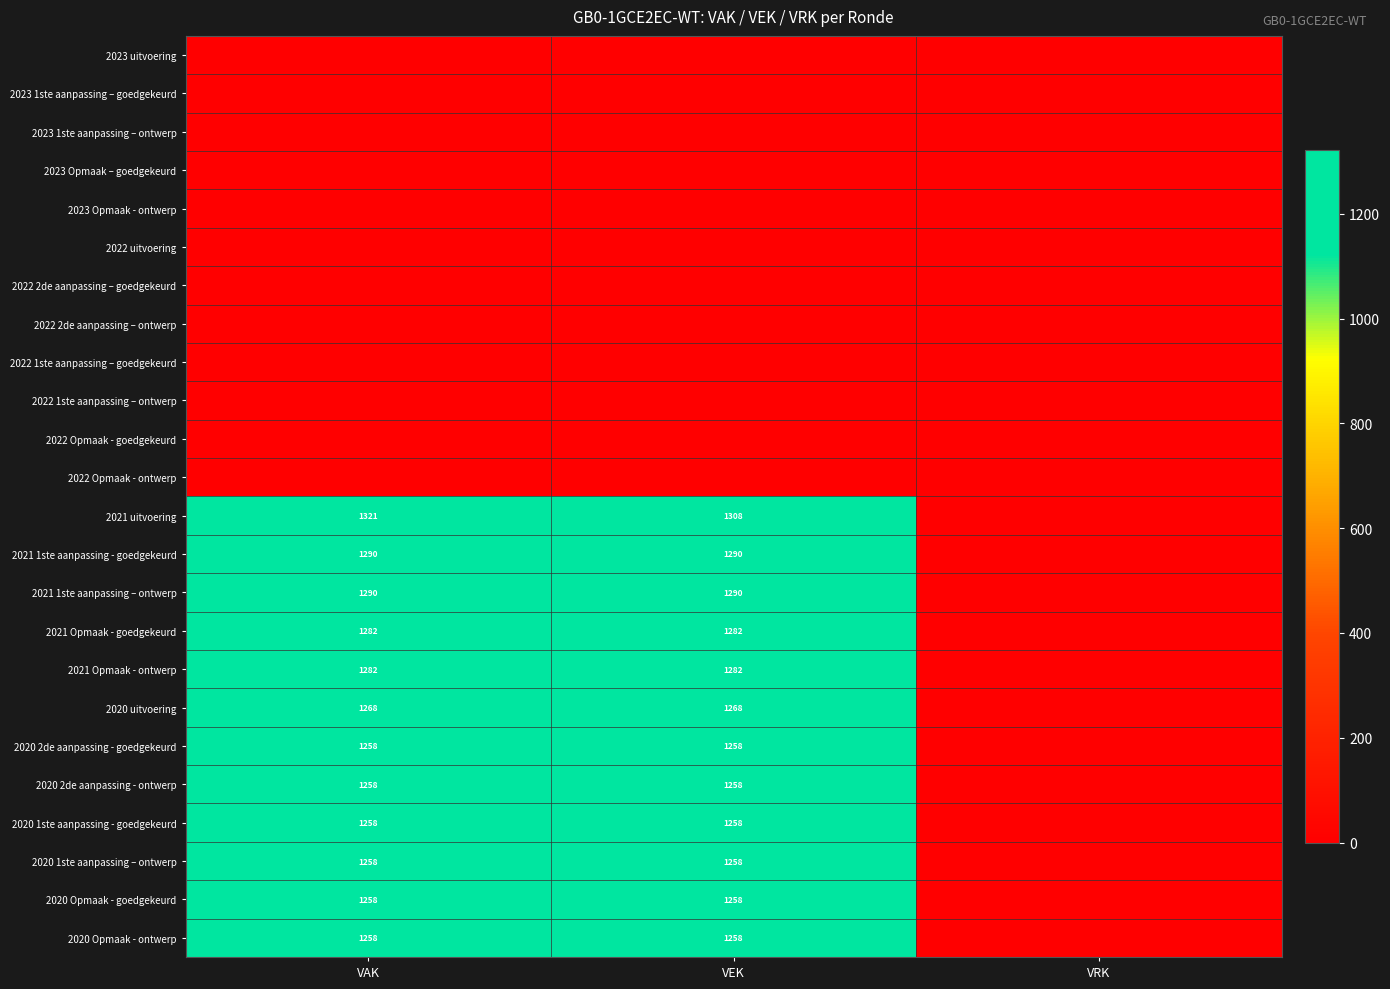

Rank the series at VEK from lowest to highest value.

2023 uitvoering, 2023 1ste aanpassing – goedgekeurd, 2023 1ste aanpassing – ontwerp, 2023 Opmaak – goedgekeurd, 2023 Opmaak - ontwerp, 2022 uitvoering, 2022 2de aanpassing – goedgekeurd, 2022 2de aanpassing – ontwerp, 2022 1ste aanpassing – goedgekeurd, 2022 1ste aanpassing – ontwerp, 2022 Opmaak - goedgekeurd, 2022 Opmaak - ontwerp, 2020 2de aanpassing - goedgekeurd, 2020 2de aanpassing - ontwerp, 2020 1ste aanpassing - goedgekeurd, 2020 1ste aanpassing – ontwerp, 2020 Opmaak - goedgekeurd, 2020 Opmaak - ontwerp, 2020 uitvoering, 2021 Opmaak - goedgekeurd, 2021 Opmaak - ontwerp, 2021 1ste aanpassing - goedgekeurd, 2021 1ste aanpassing – ontwerp, 2021 uitvoering